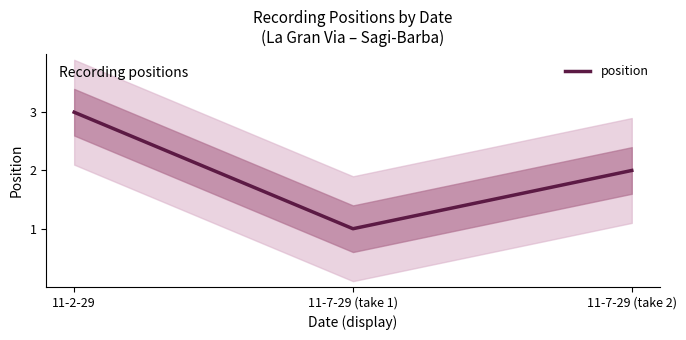

How many data points are above 2?

1